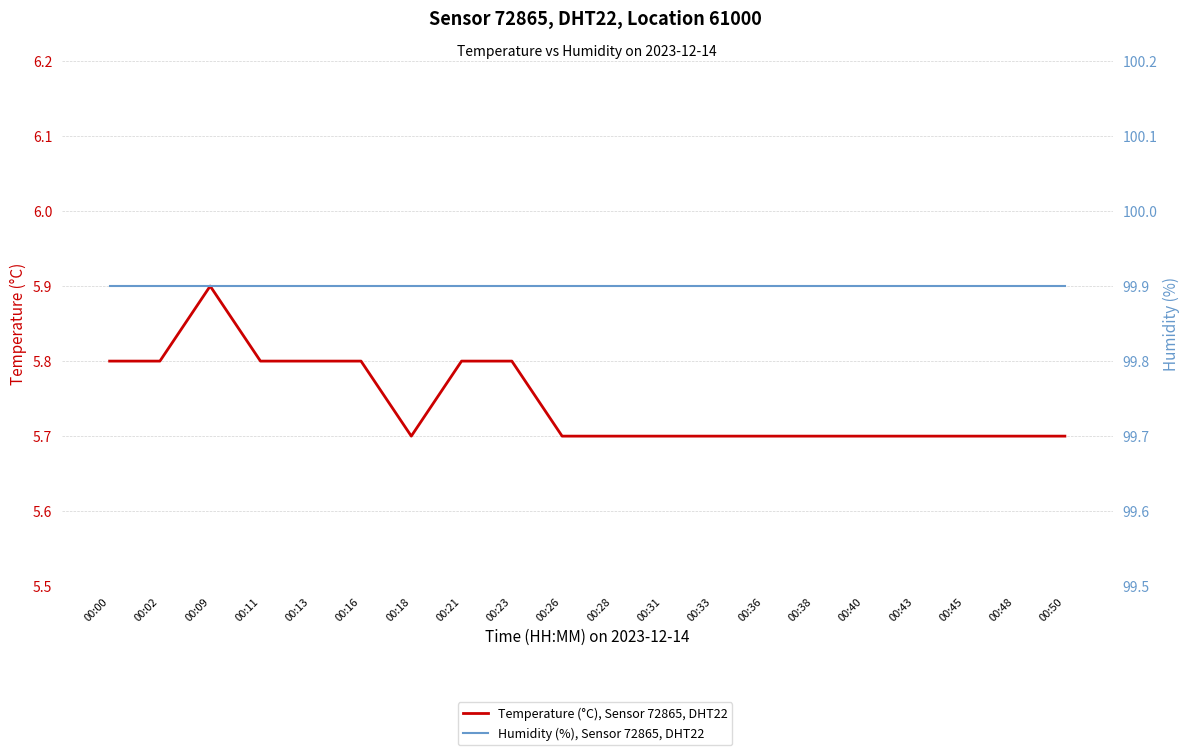

Is it true that Temperature (°C), Sensor 72865, DHT22 equals 5.7 at 00:50?

True